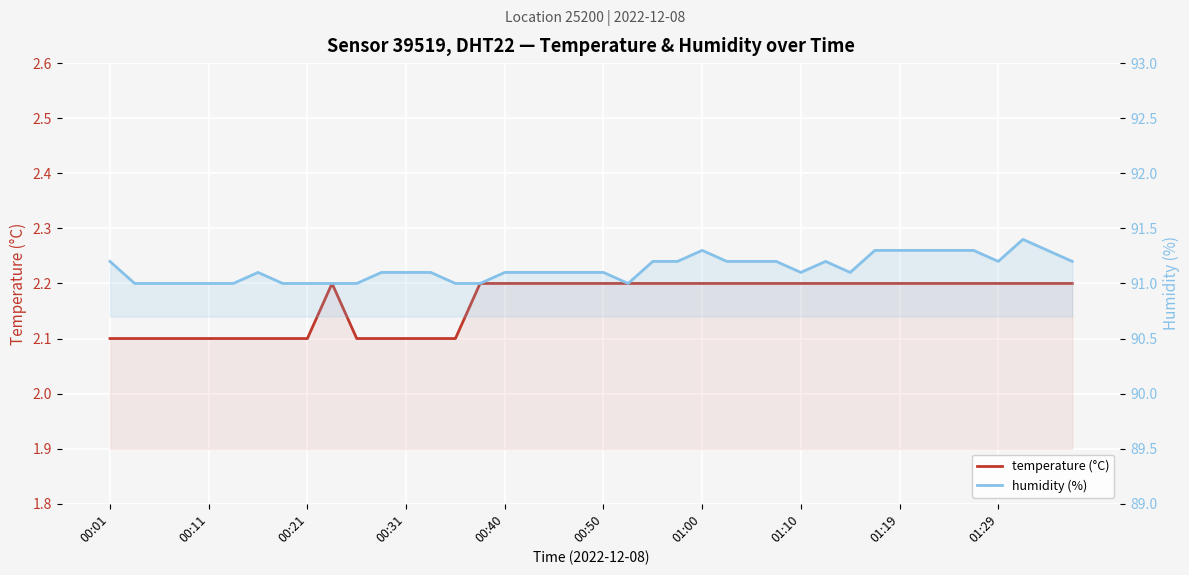

Is it true that humidity (%) equals 91.2 at 00:01?

True